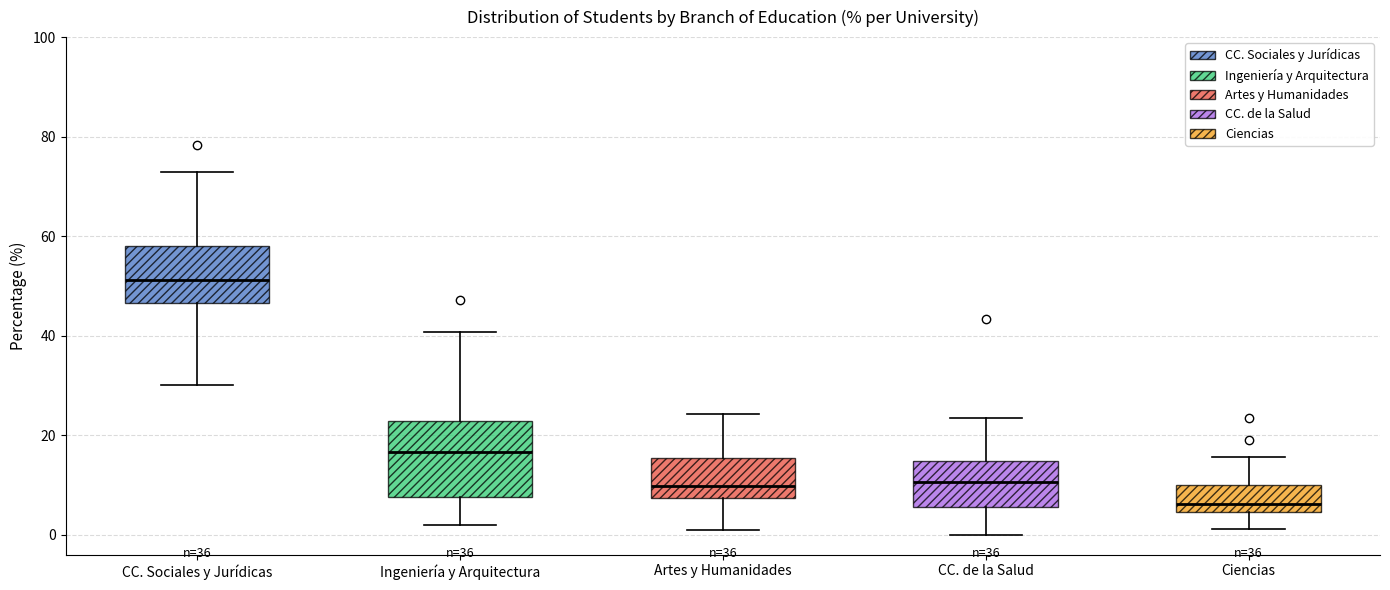

Reading left to right, transcribe this box plot: for each box, give where its median line is, the range the box spans, and where its two whiskers end, as read against the y-axis. The values are not printed on the chart, so give them approximately, as read against the axis.

CC. Sociales y Jurídicas: median 52, box 46 to 58, whiskers 30 to 72
Ingeniería y Arquitectura: median 16, box 8 to 22, whiskers 2 to 40
Artes y Humanidades: median 10, box 8 to 16, whiskers 0 to 24
CC. de la Salud: median 10, box 6 to 14, whiskers 0 to 24
Ciencias: median 6, box 4 to 10, whiskers 2 to 16